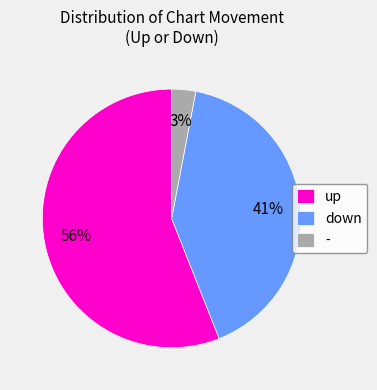

Combined, do down and up account for over 50%?

Yes